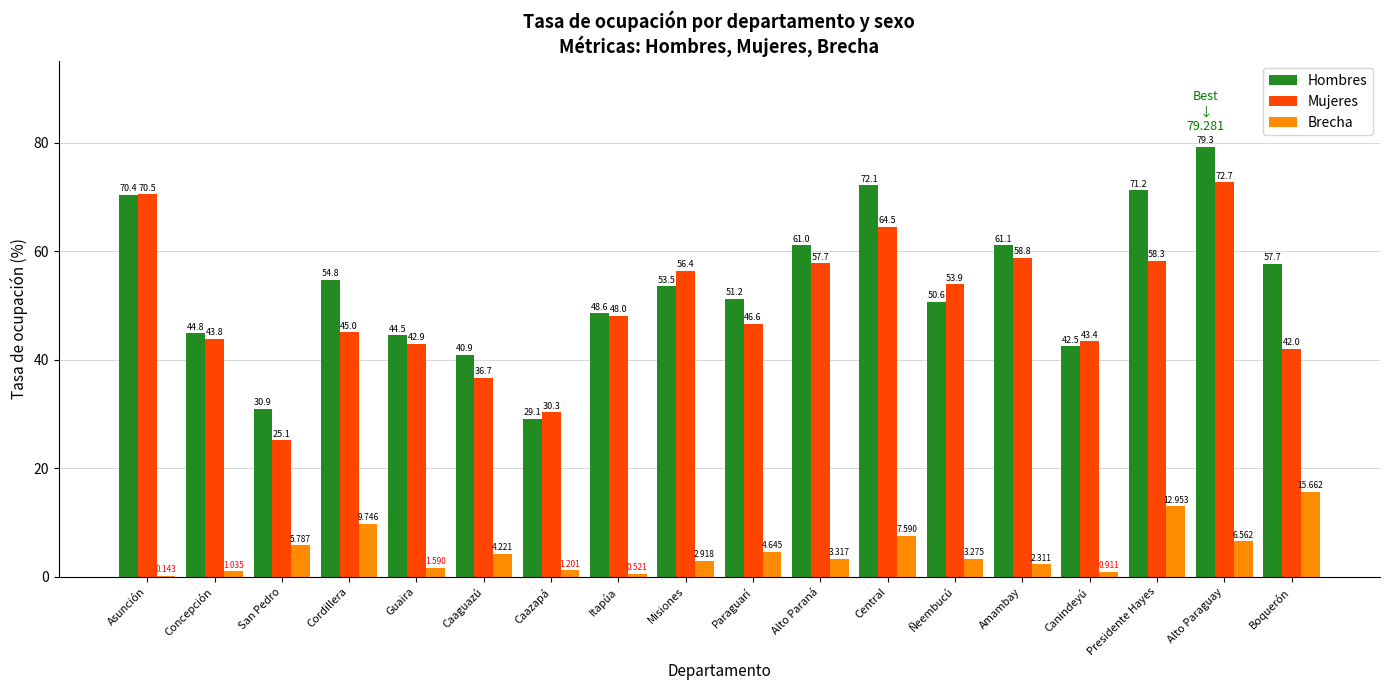

Which series has the largest range (max minus min)?

Hombres